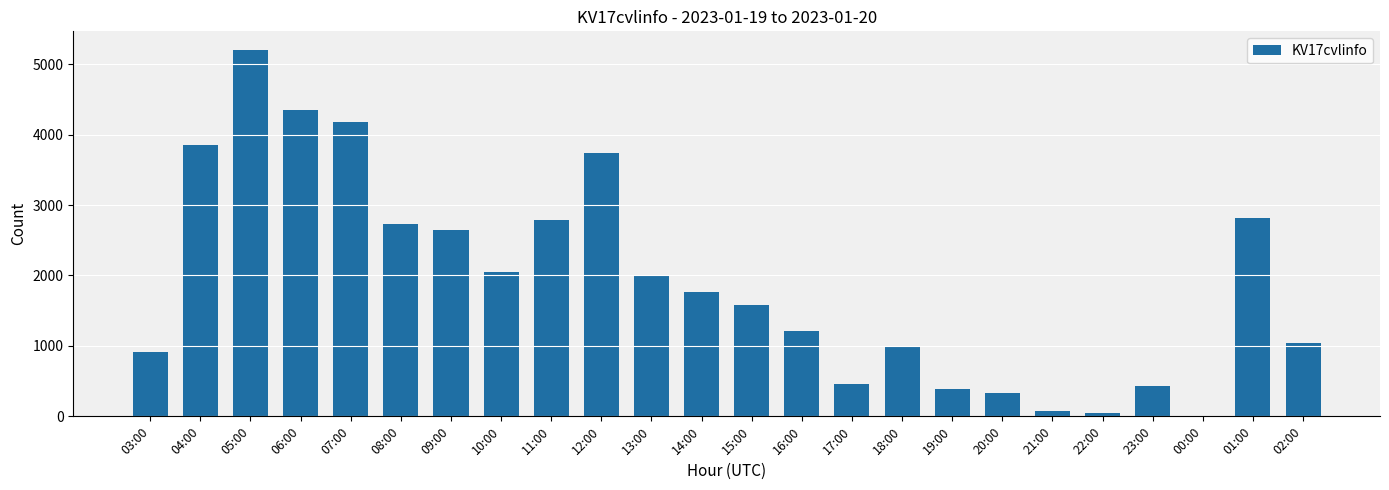

Where does the data first go above 1771?

04:00